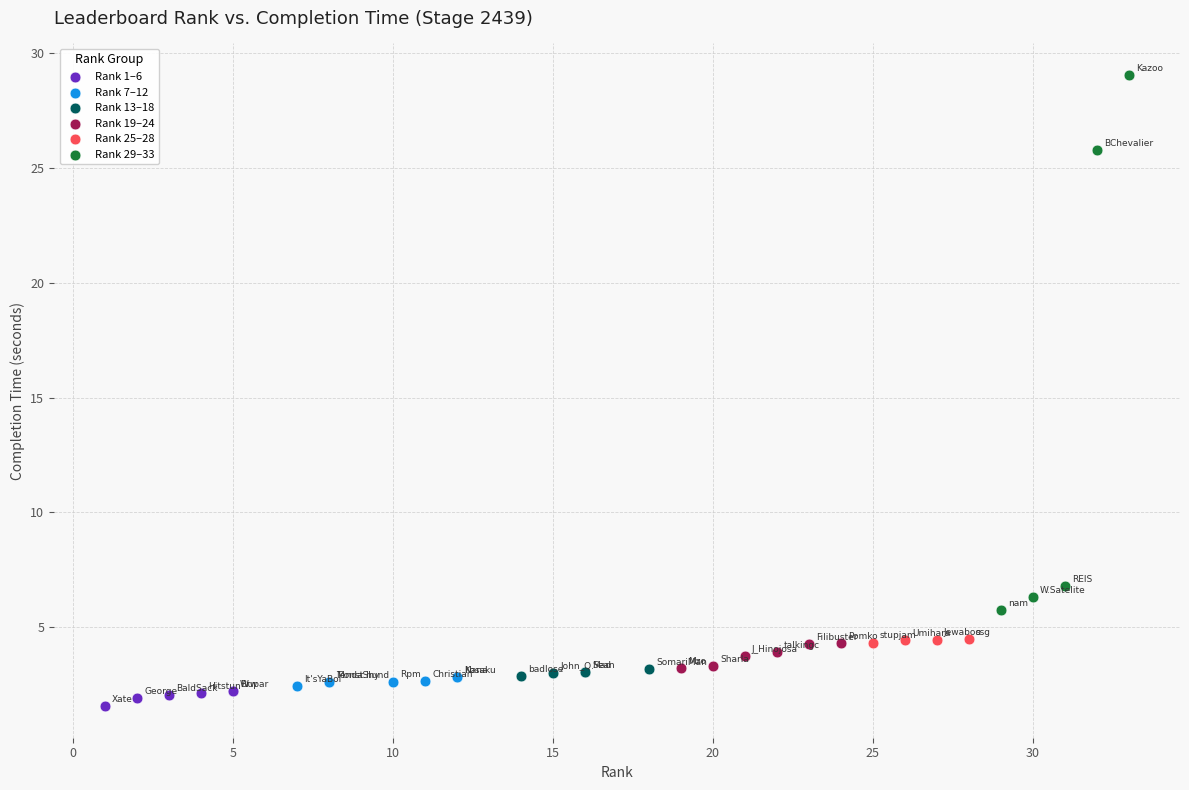

Which series has the largest Y range (max minus min)?

Rank 29–33